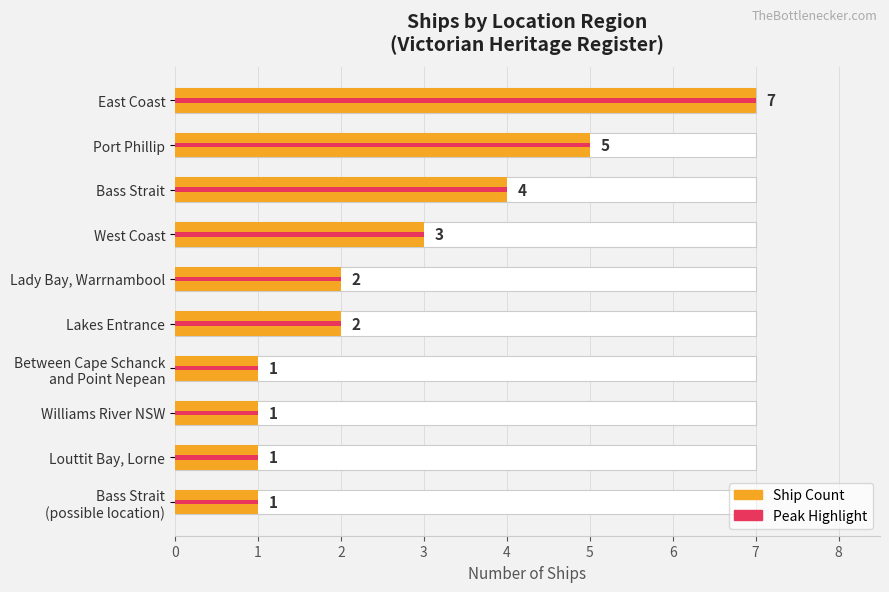

What is the smallest value displayed?

1